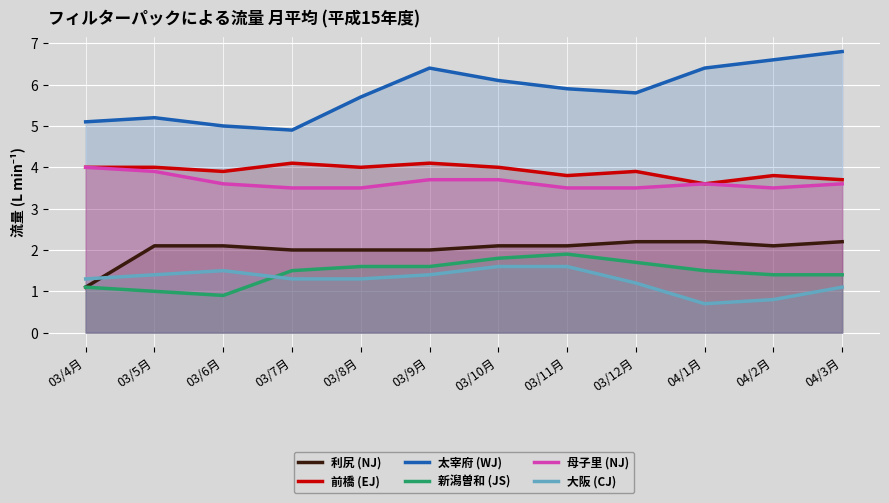

Is the value of 前橋 (EJ) at 03/5月 greater than the value of 太宰府 (WJ) at 03/11月?

No